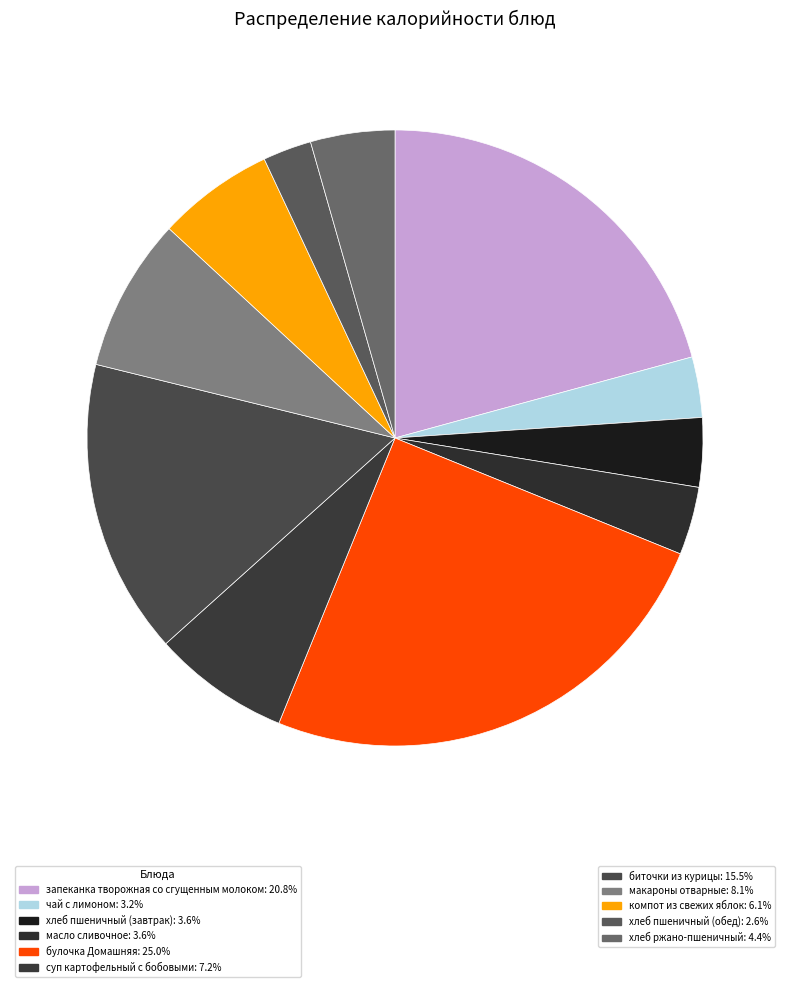

Is there any slice that represents more than half of the pie?

No